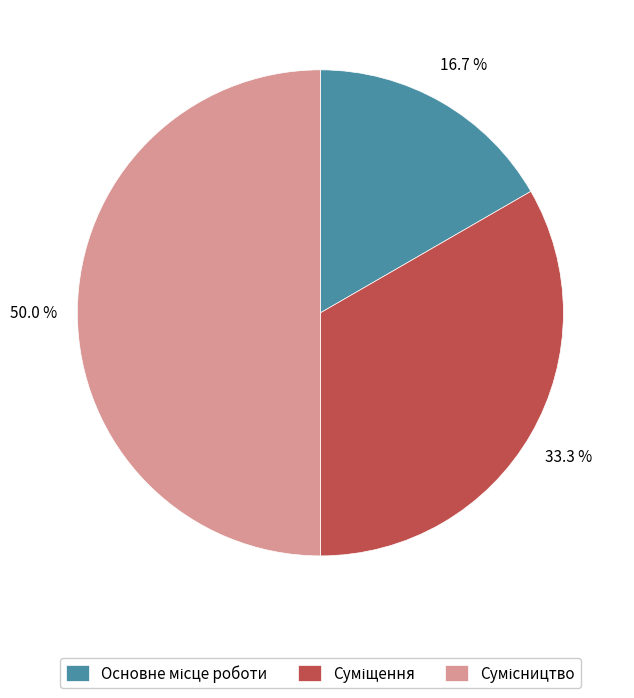

To the nearest percent, what is the combined percentage of Суміщення and Сумісництво?

83%